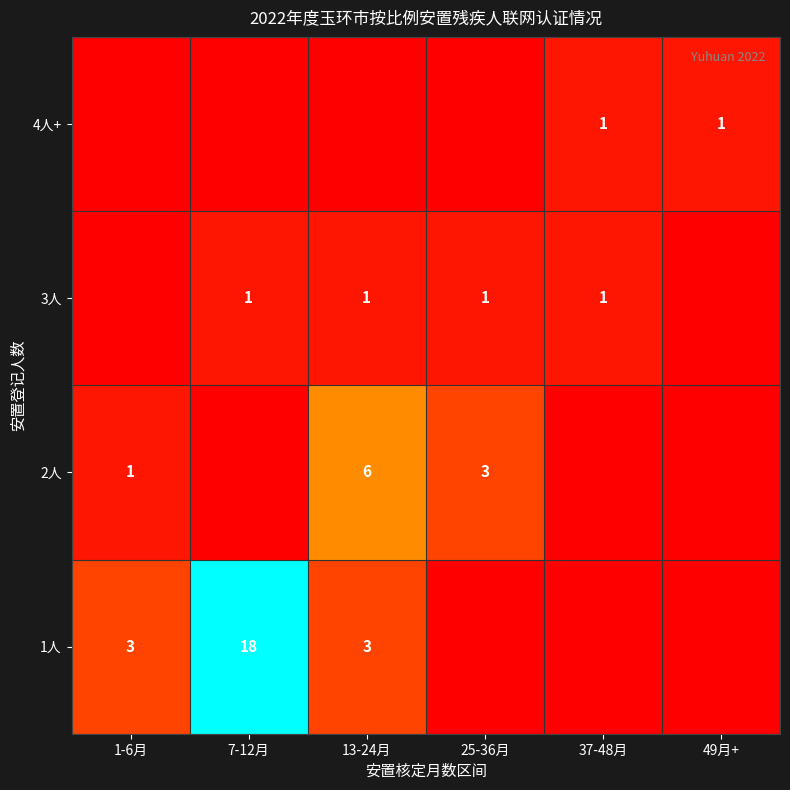

The value of 2人 at 13-24月 is 6. True or false?

True